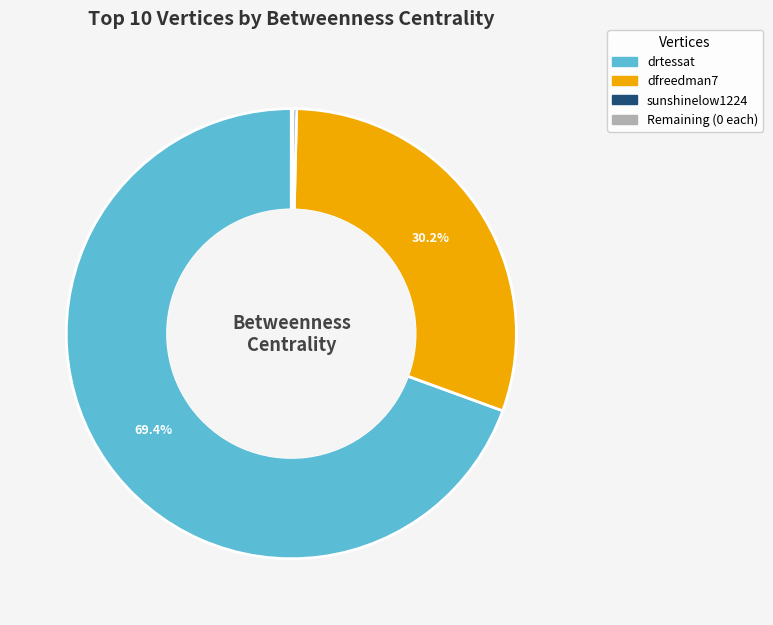

Does any single category account for the majority?

Yes